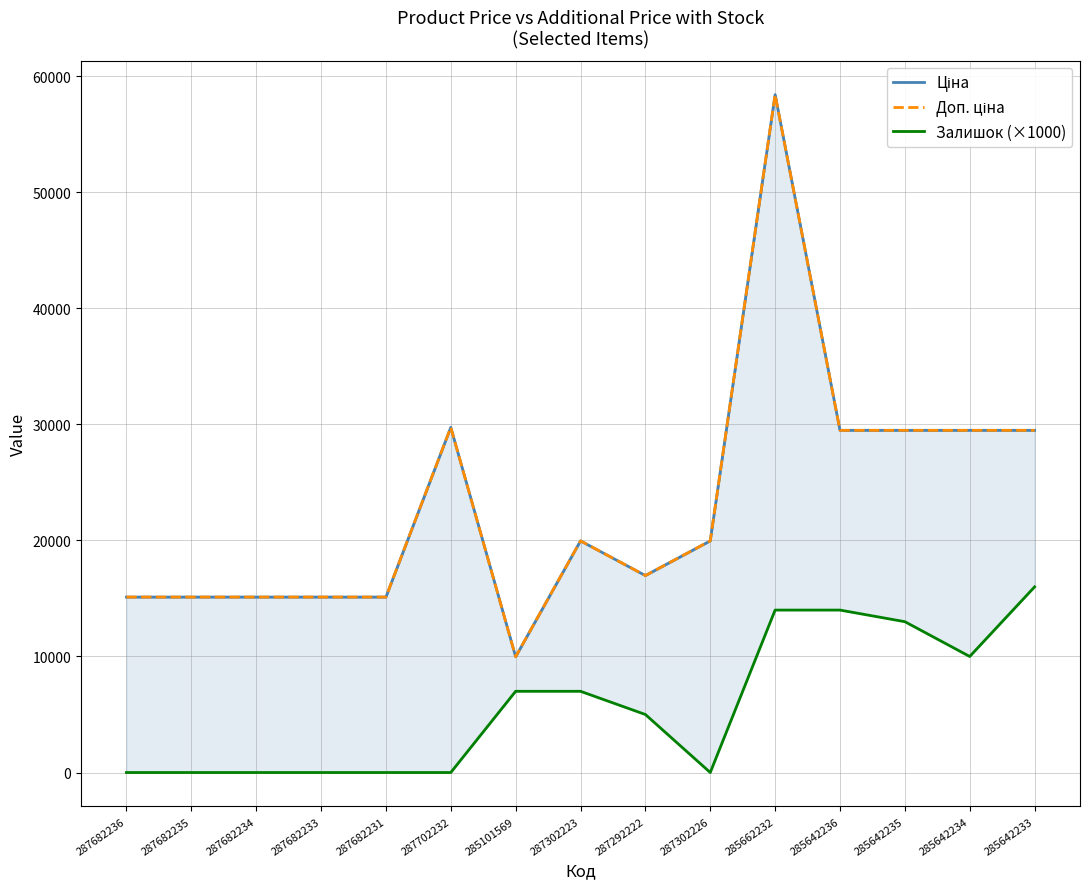

What is the minimum value for Доп. ціна?

9975.0